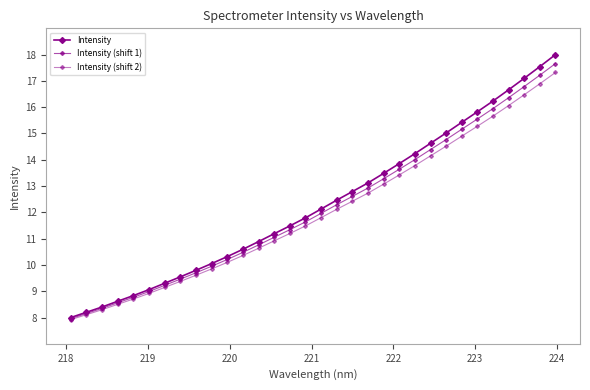

Does the chart have visible grid lines?

No